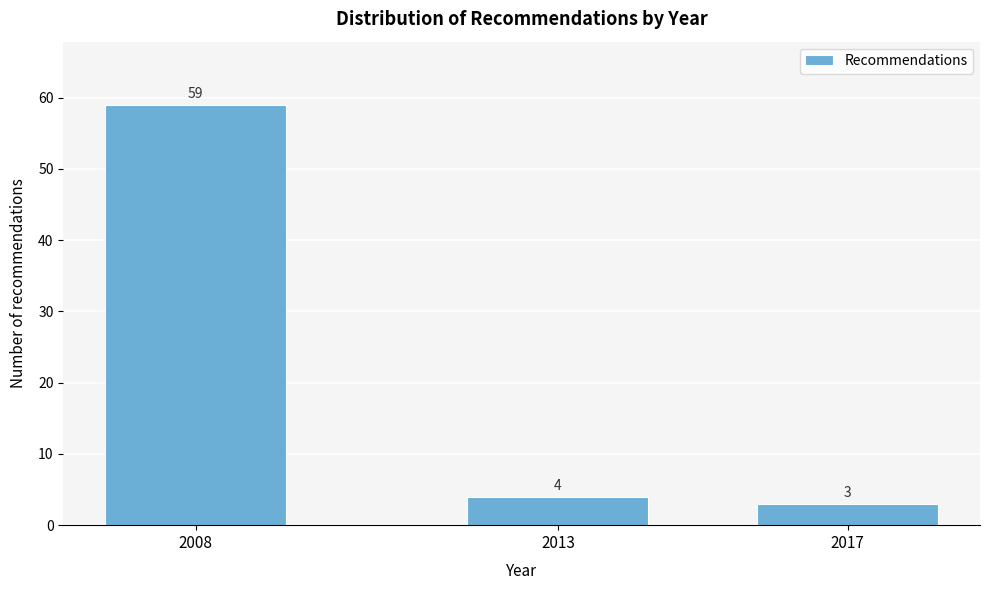

Reading right to left, list all the values displayed in this chart.

3	4	59